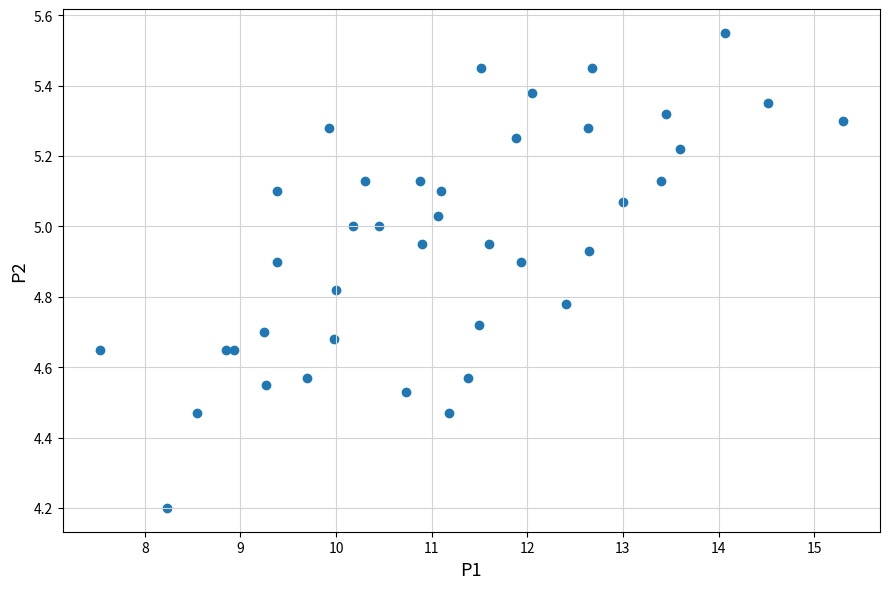

What Y value in the scatter plot is closest to 4?

4.2